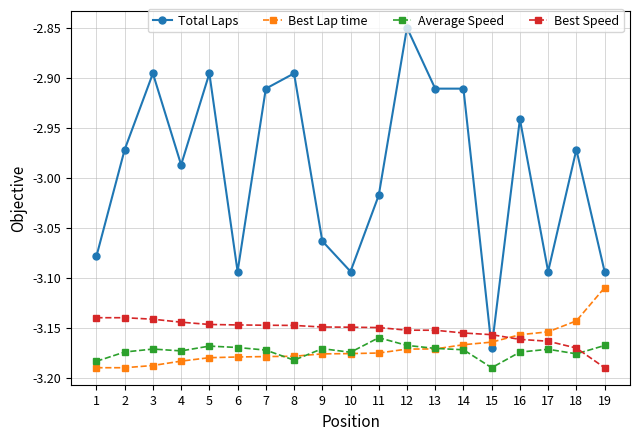

Between 8 and 18, which series saw the biggest shift?

Total Laps